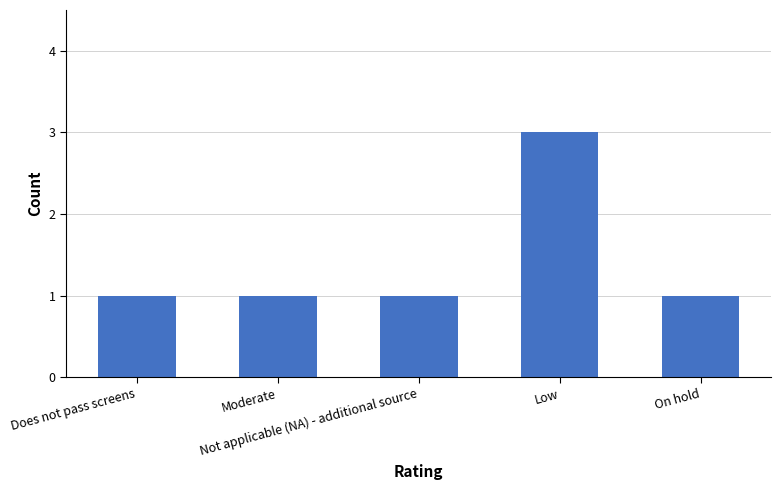

Read the value at Low.

3